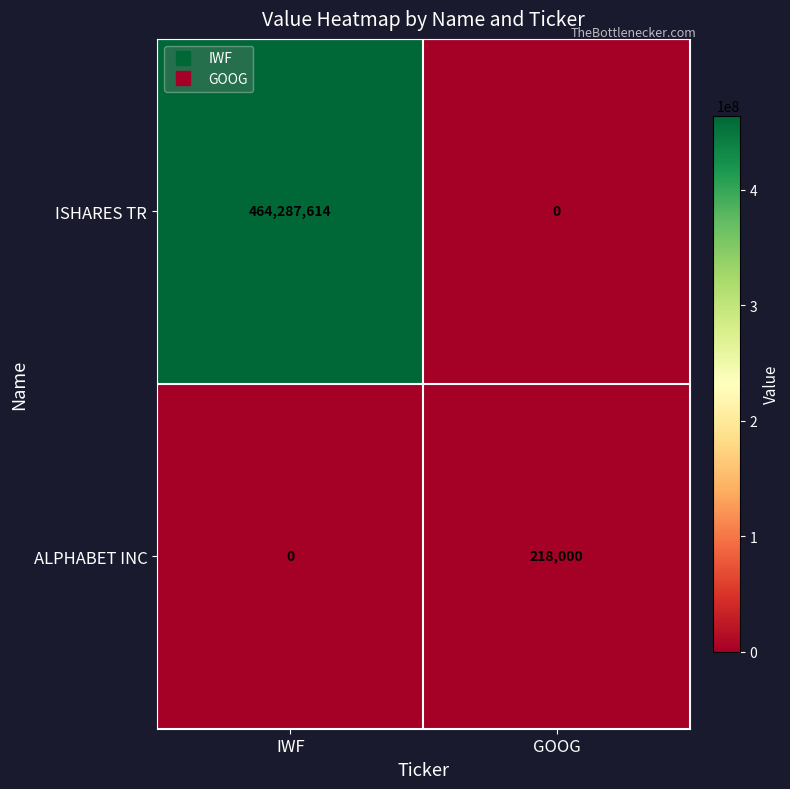

The ALPHABET INC series shows 350118 at GOOG. True or false?

False